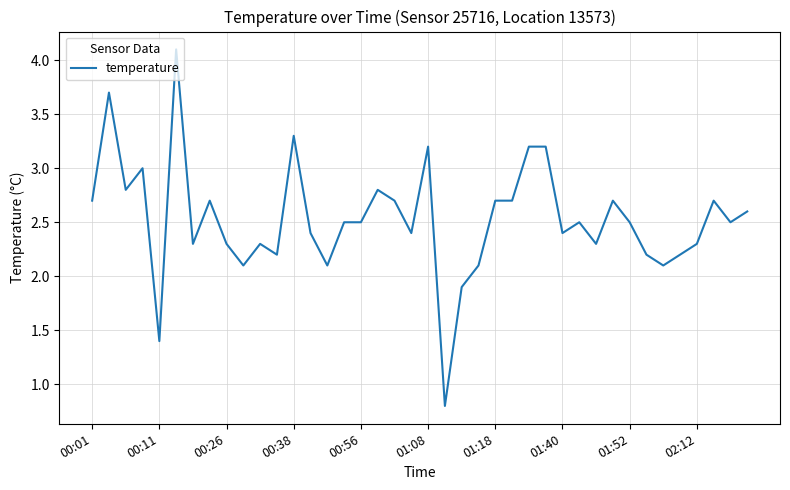

What is the greatest value displayed?

4.1